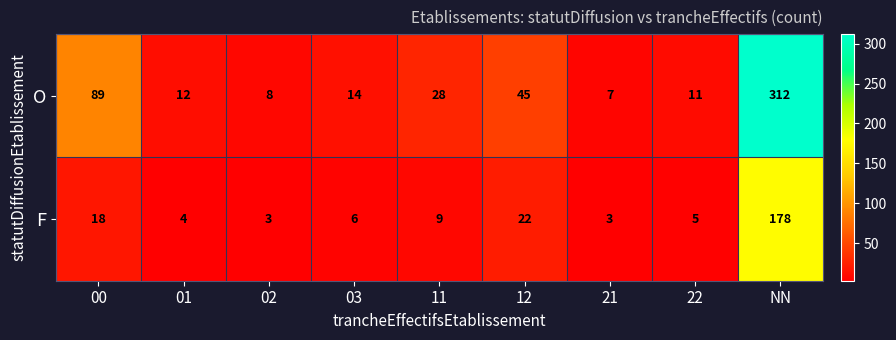

List the labels in order of O value, smallest first.

21, 02, 22, 01, 03, 11, 12, 00, NN